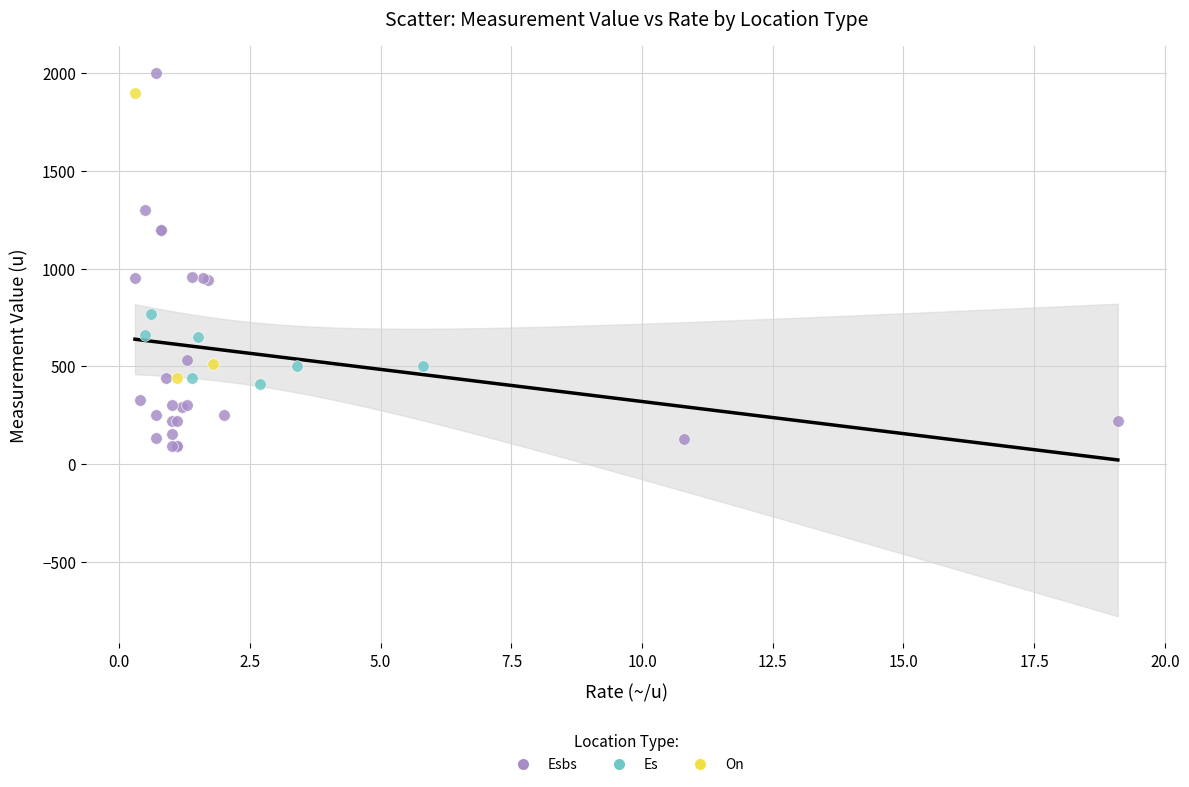

Which series has the widest spread of Y values?

Esbs